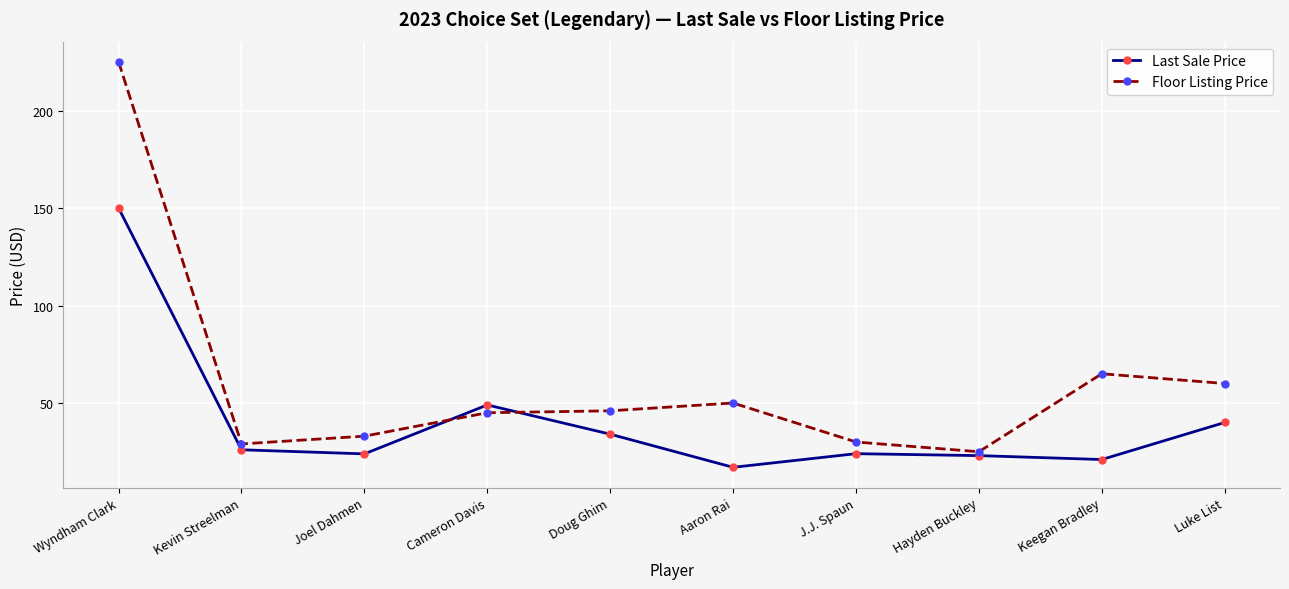

Where is the first local maximum for Last Sale Price?

Cameron Davis